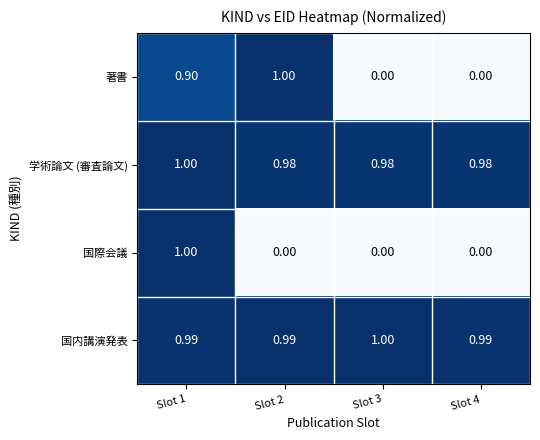

Which series has the largest total across all categories?

国内講演発表